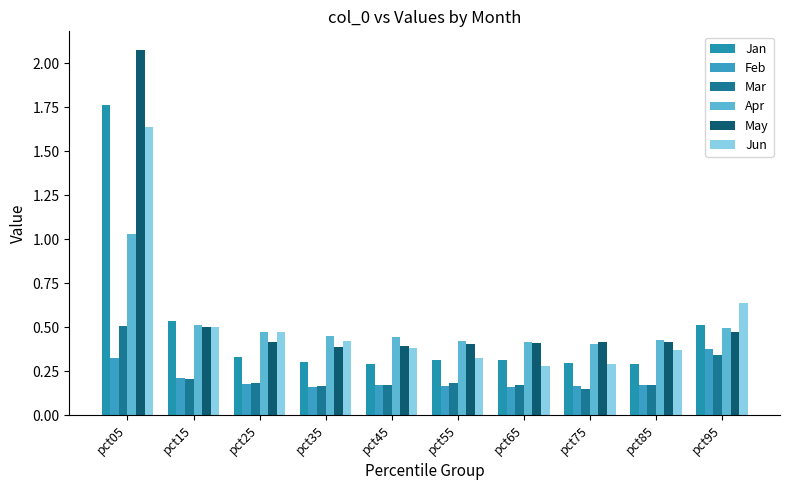

Count the number of categories in the chart.

10